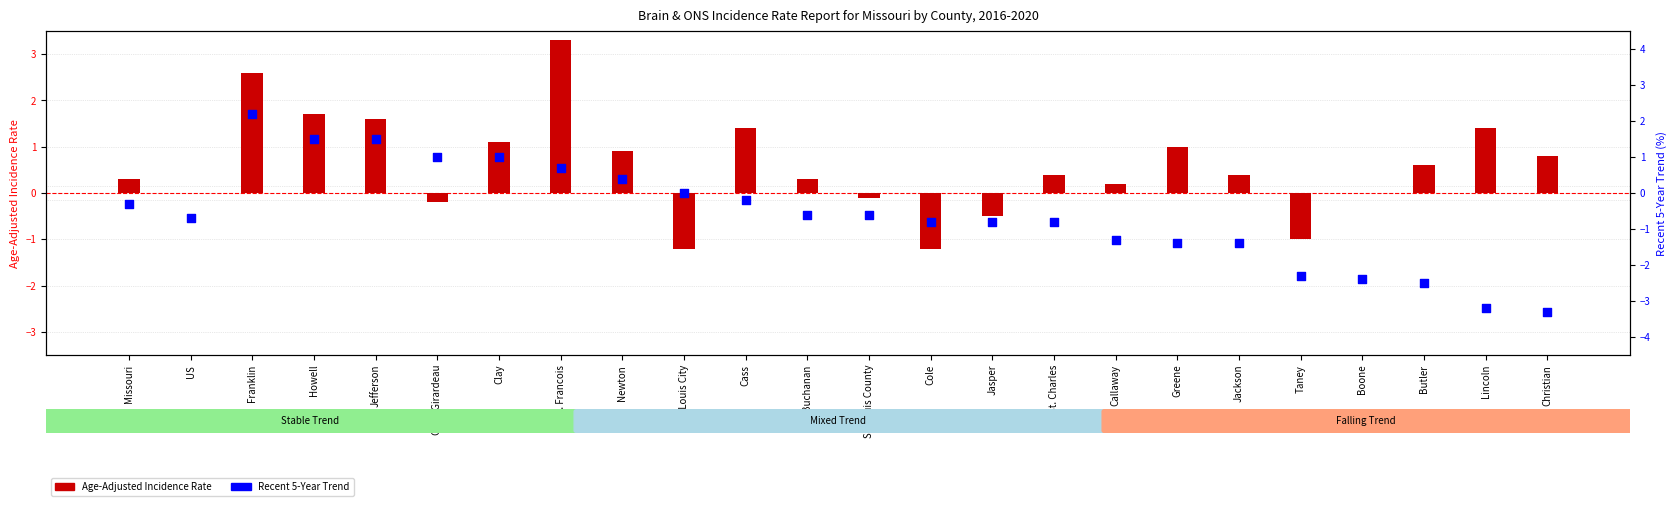

Is the value of Recent 5-Year Trend at Taney greater than the value of Age-Adjusted Incidence Rate at St. Louis County?

No